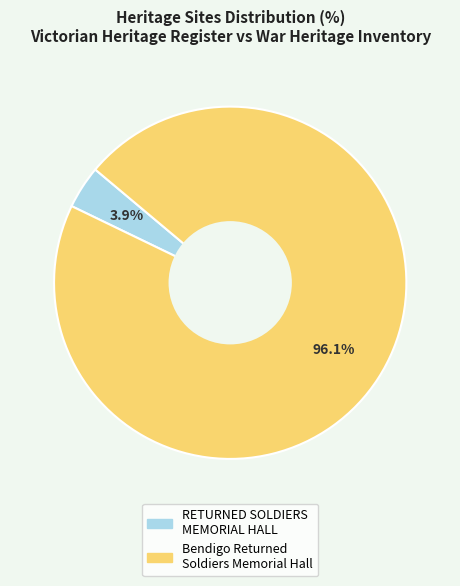

Does Bendigo Returned Soldiers Memorial Hall account for over 50% of the chart?

Yes